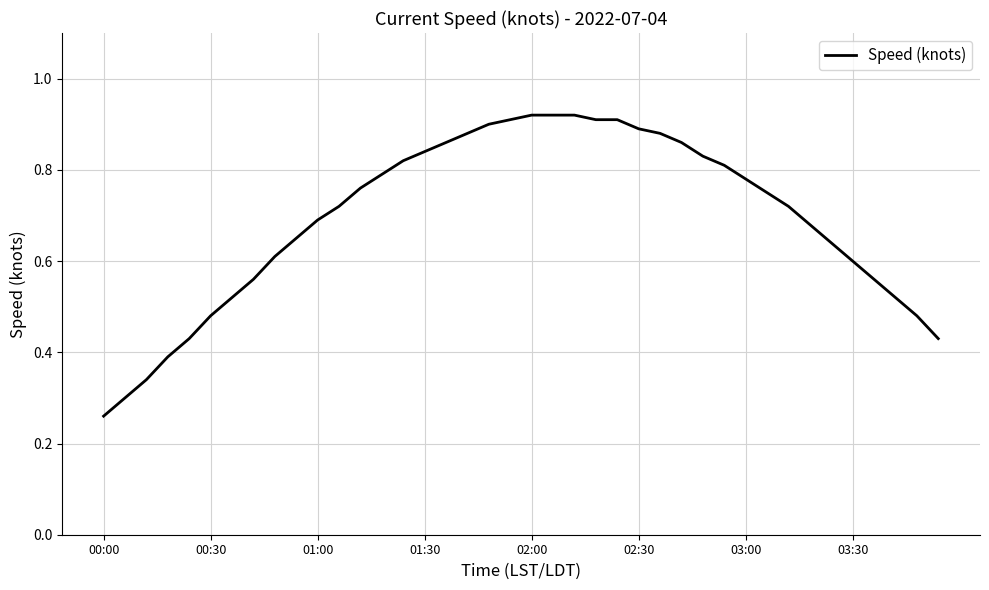

Does the chart display data point markers on the line(s)?

No